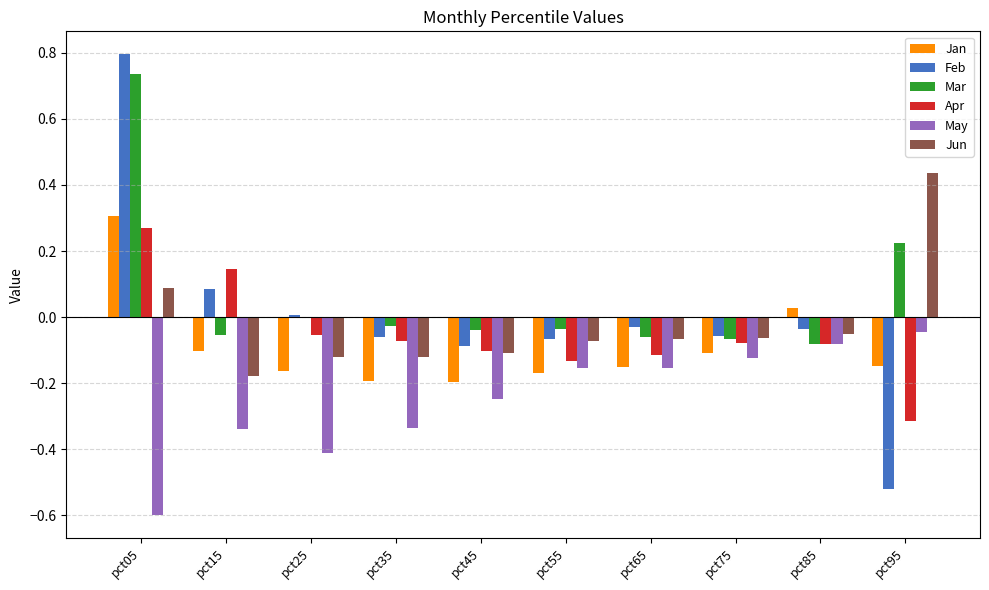

Where does the Jun series first go above 0?

pct05